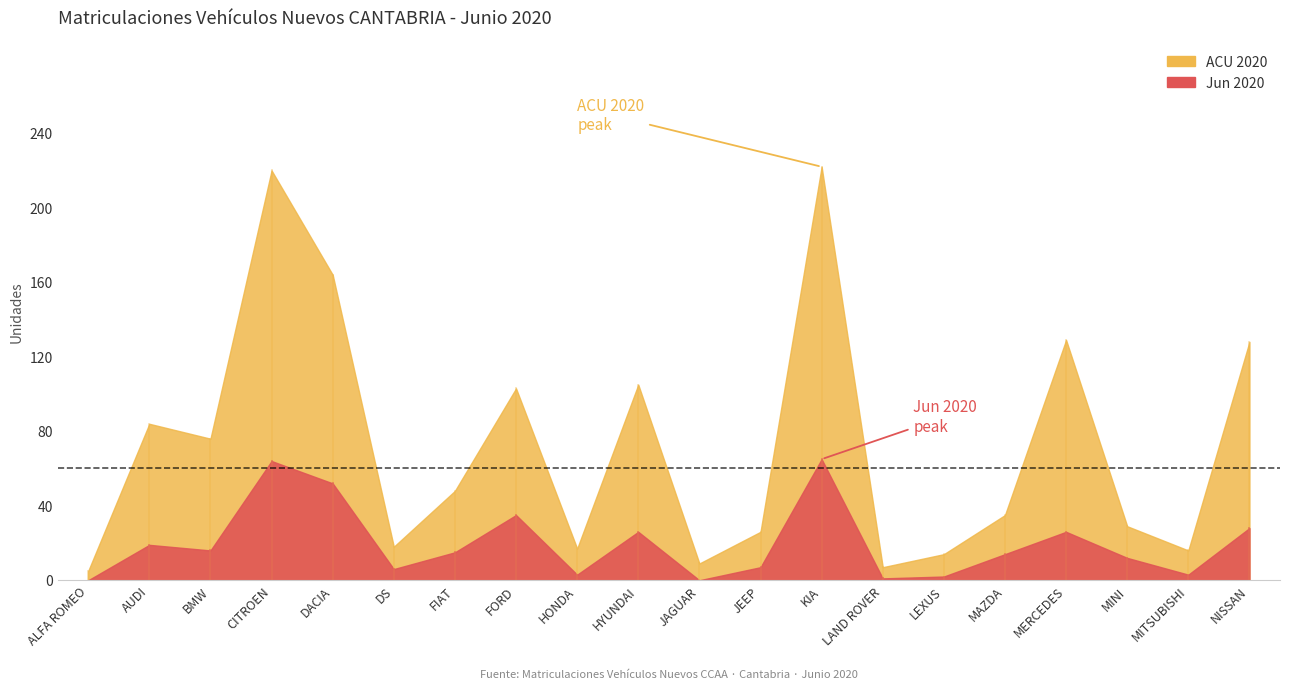

List the labels in order of Jun 2020 value, largest first.

KIA, CITROEN, DACIA, FORD, NISSAN, HYUNDAI, MERCEDES, AUDI, BMW, FIAT, MAZDA, MINI, JEEP, DS, HONDA, MITSUBISHI, LEXUS, LAND ROVER, ALFA ROMEO, JAGUAR